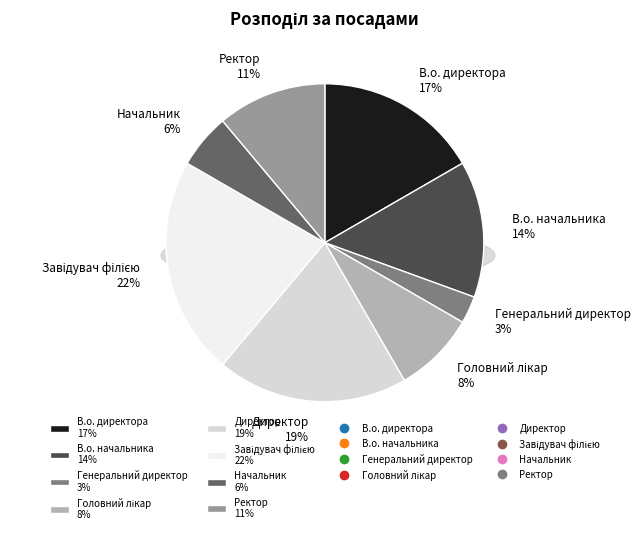

Do Начальник and В.о. начальника together represent more than half of the pie?

No